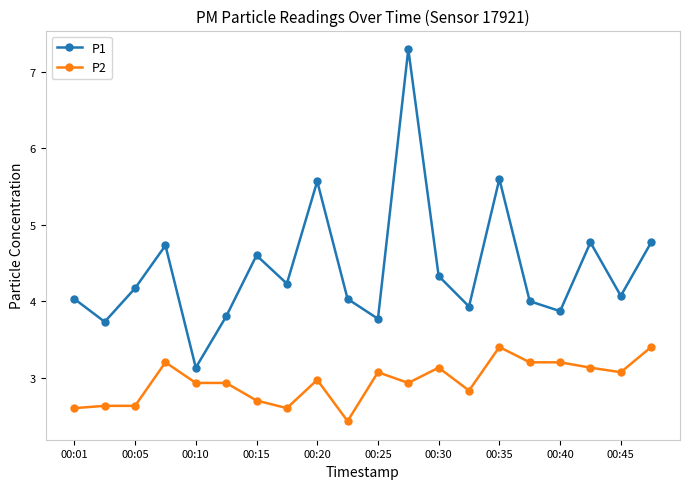

What is the value of the P2 point at the 14th from the left?

2.8